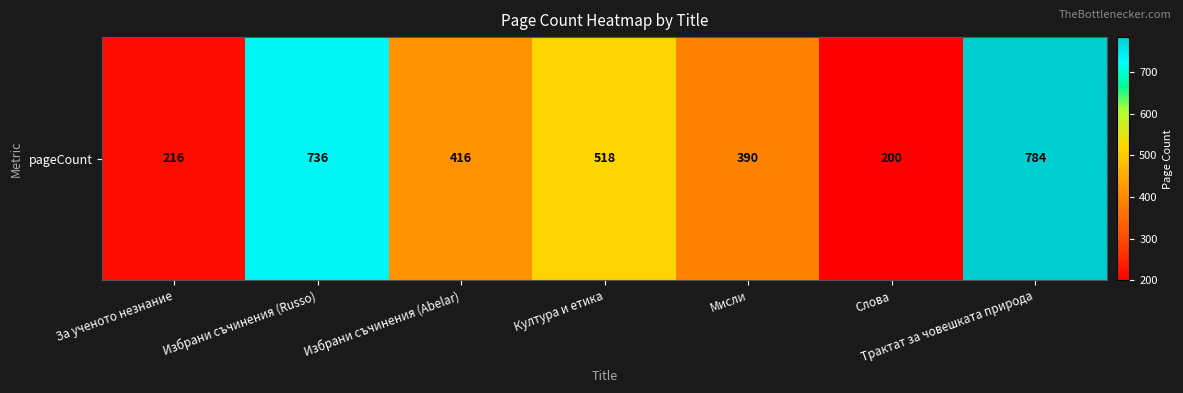

Rank the categories by value from lowest to highest.

Слова, За ученото незнание, Мисли, Избрани съчинения (Abelar), Култура и етика, Избрани съчинения (Russo), Трактат за човешката природа